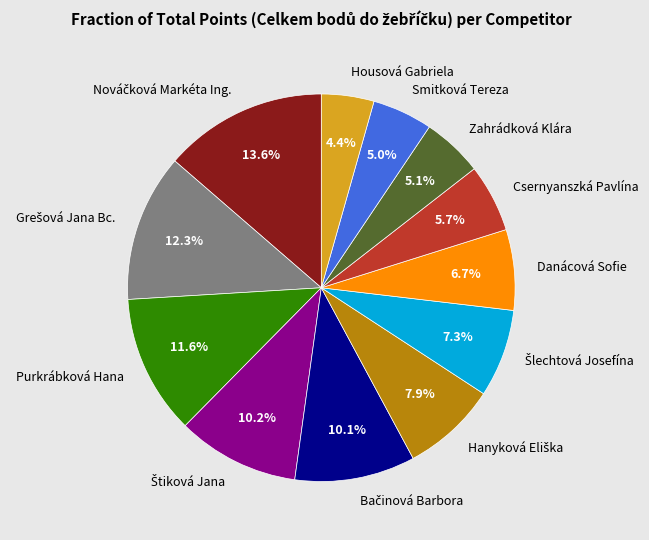

Which category has the smallest portion of the pie?

Housová Gabriela